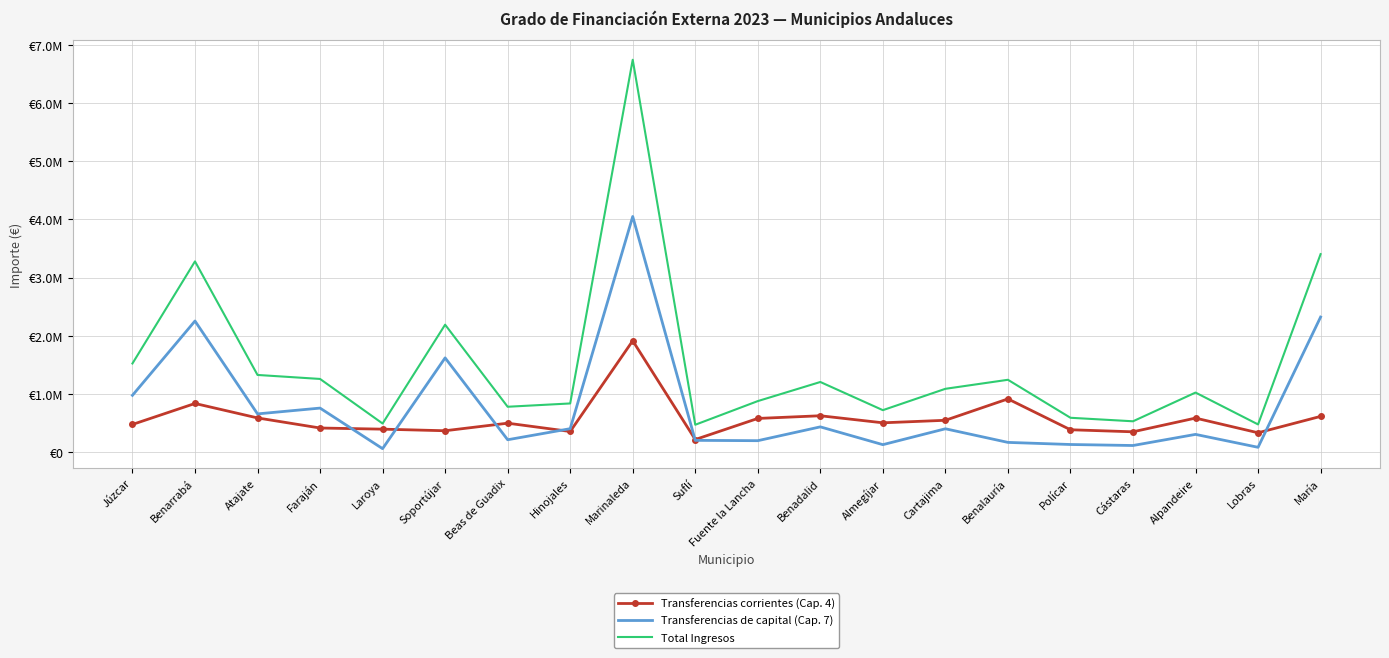

Which series has the largest range (max minus min)?

Total Ingresos